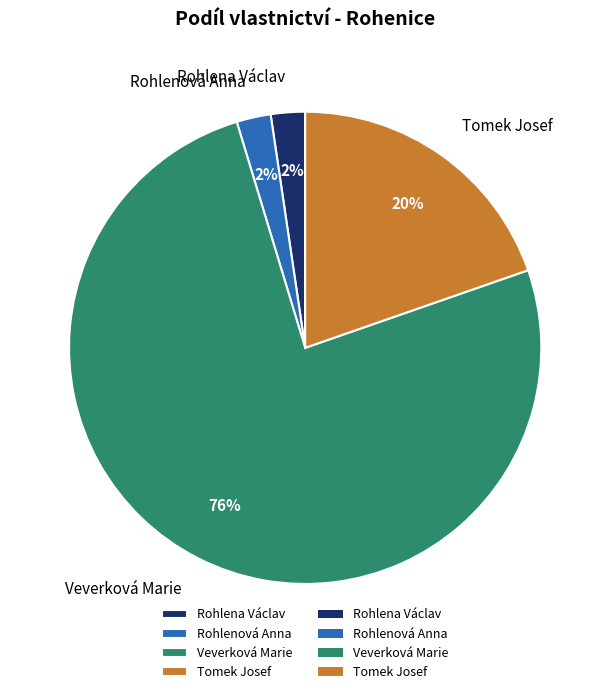

To the nearest percent, what is the combined percentage of Veverková Marie and Rohlenová Anna?

78%